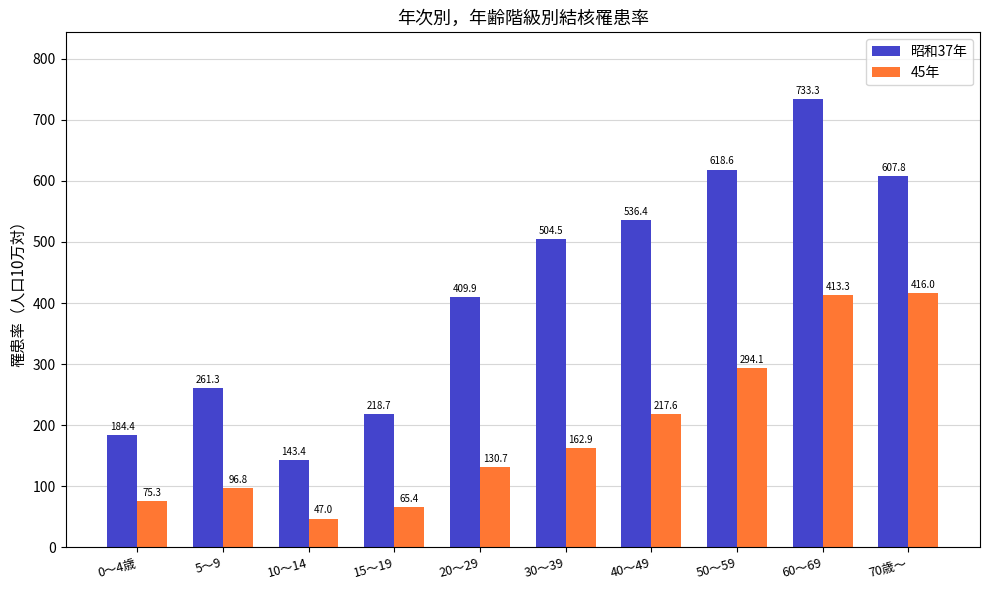

List the labels in order of 昭和37年 value, largest first.

60～69, 50～59, 70歳～, 40～49, 30～39, 20～29, 5～9, 15～19, 0～4歳, 10～14